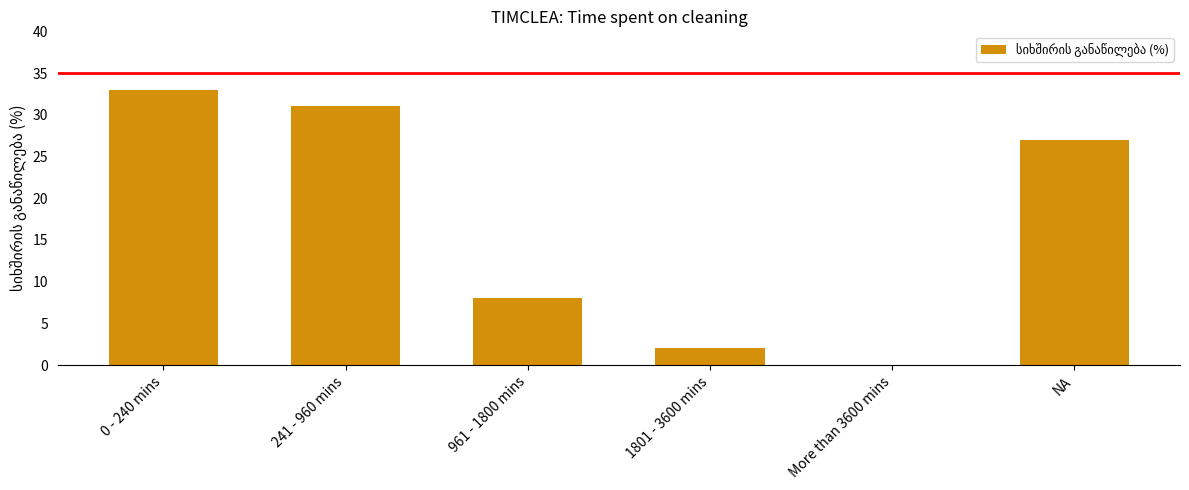

Is it true that the value at NA is 43?

False